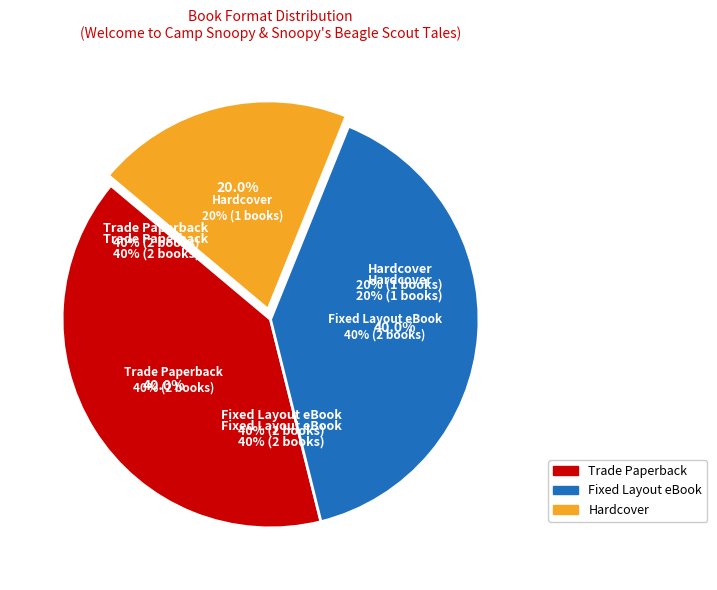

Count the number of slices in the pie.

3